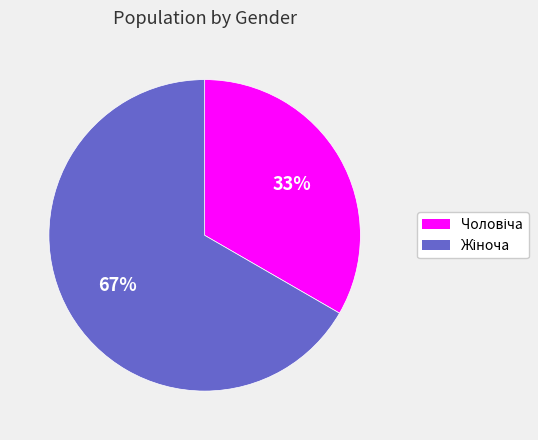

How many segments does this pie chart have?

2